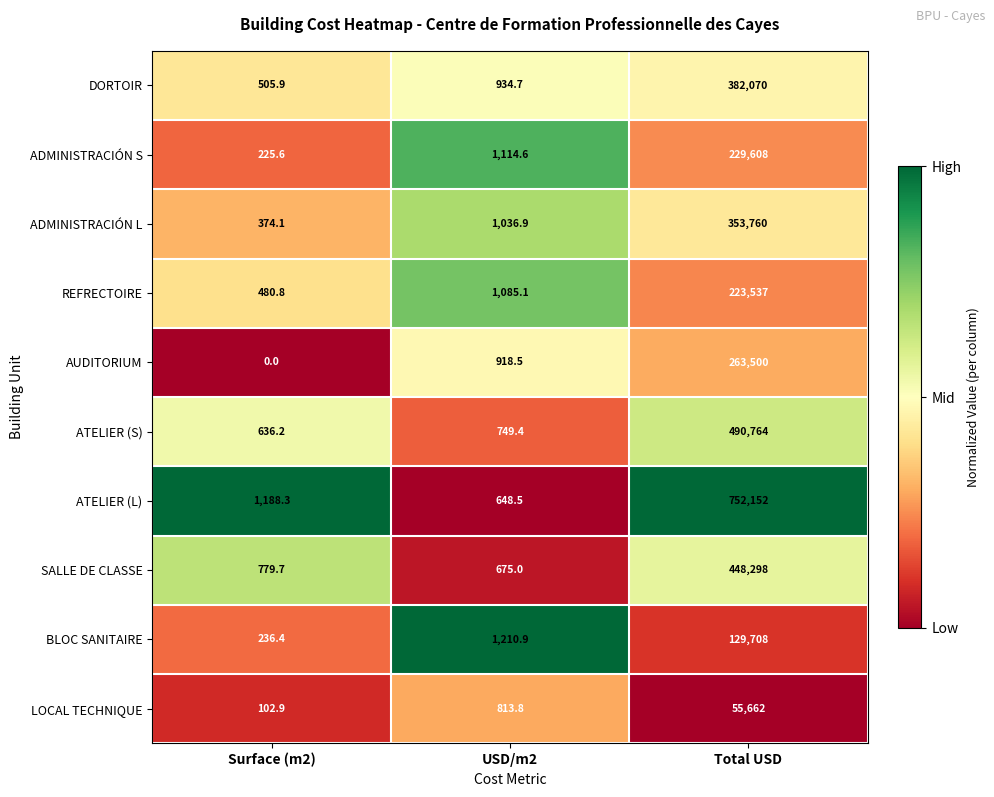

What is the sum of all SALLE DE CLASSE values?

449752.7